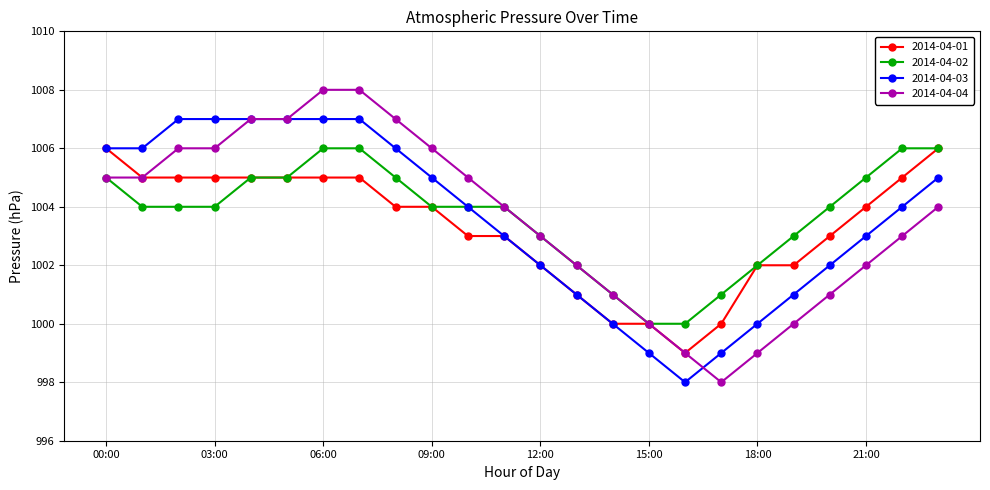

Count the 2014-04-03 values in the range 1001 to 1007.

19